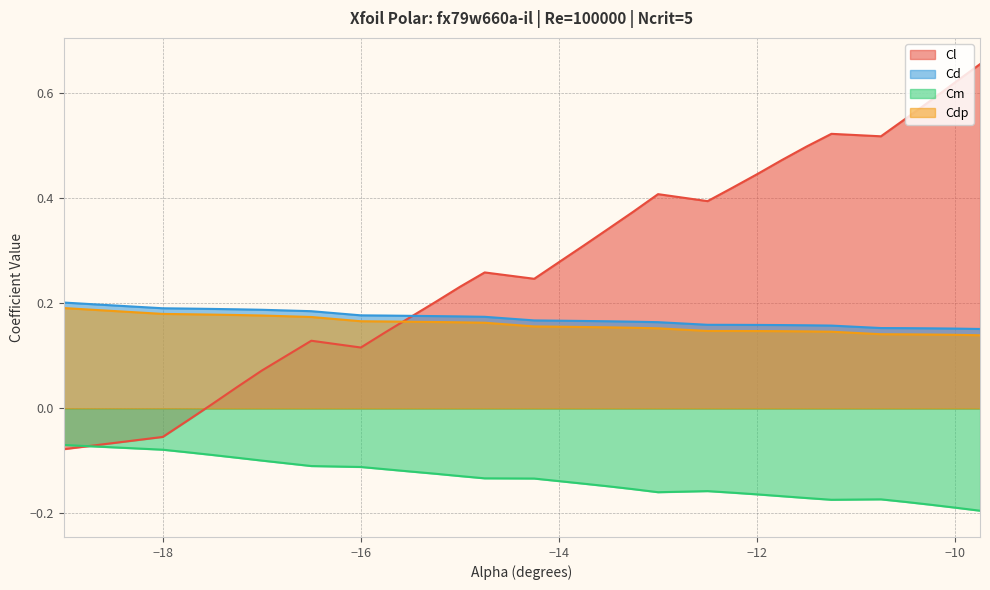

Is the value of Cd at −14 greater than the value of Cdp at −10?

Yes